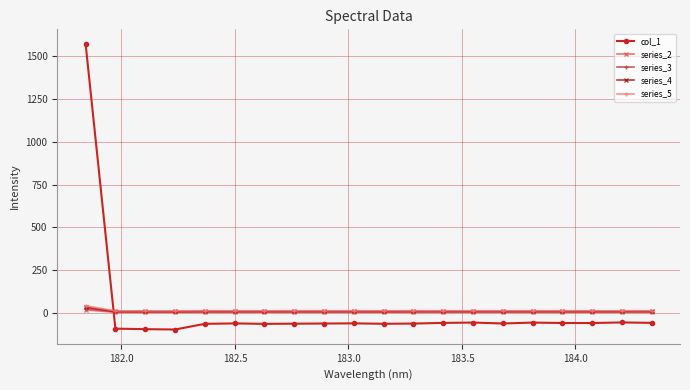

What is the value of the col_1 point at the 18th from the left?

-56.9